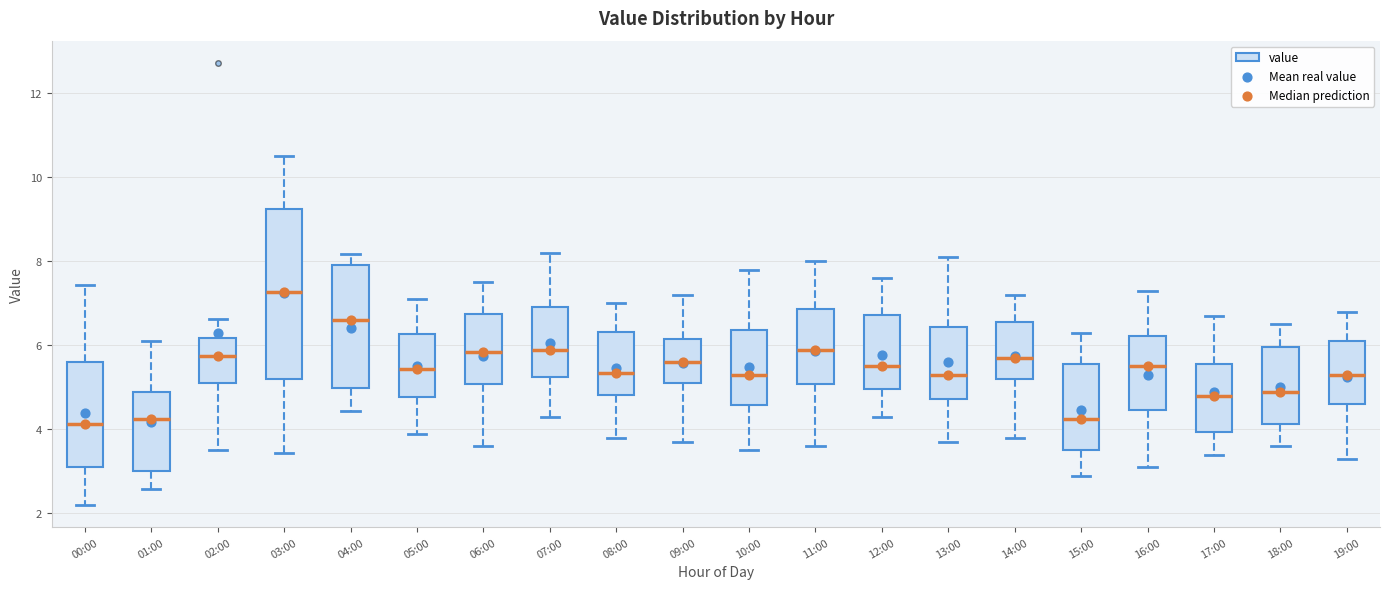

Where does the median line of the box for 10:00 sit on the y-axis? The values are not printed on the chart, so give them approximately, as read against the axis.

5.4